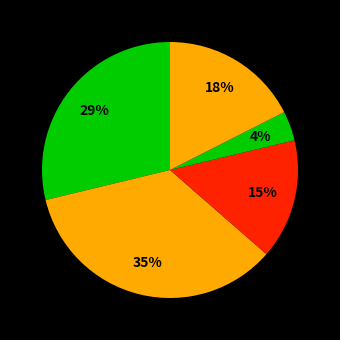

Is there any slice that represents more than half of the pie?

No